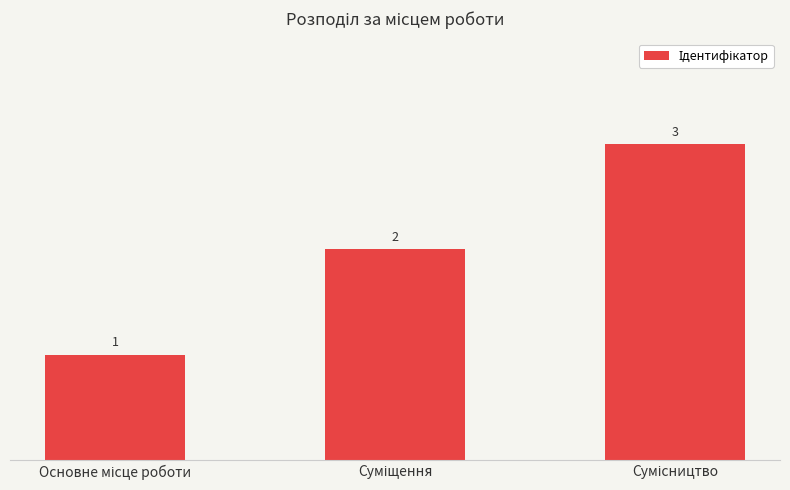

What is the maximum value shown in the chart?

3